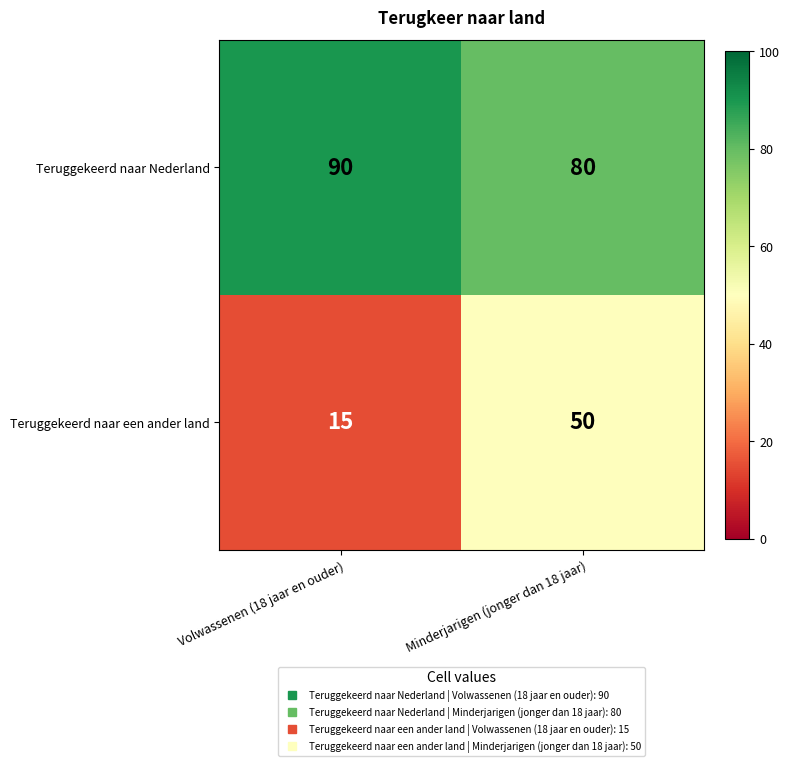

What is the approximate value of Teruggekeerd naar een ander land at Volwassenen (18 jaar en ouder), to the nearest 5?

15